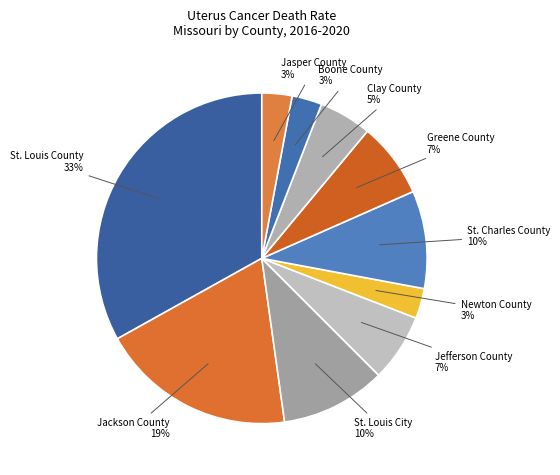

Rank the categories by value from highest to lowest.

St. Louis County, Jackson County, St. Louis City, St. Charles County, Greene County, Jefferson County, Clay County, Newton County, Boone County, Jasper County